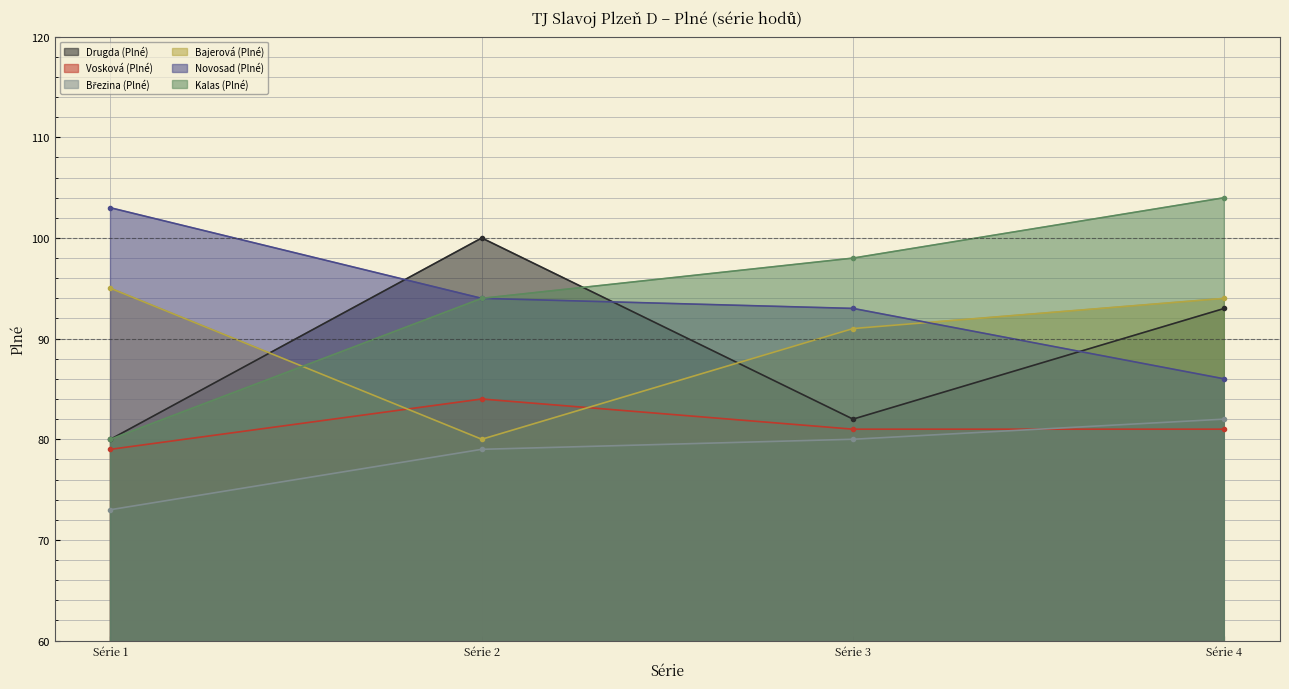

At which category does Vosková (Plné) reach its first local peak?

Série 2